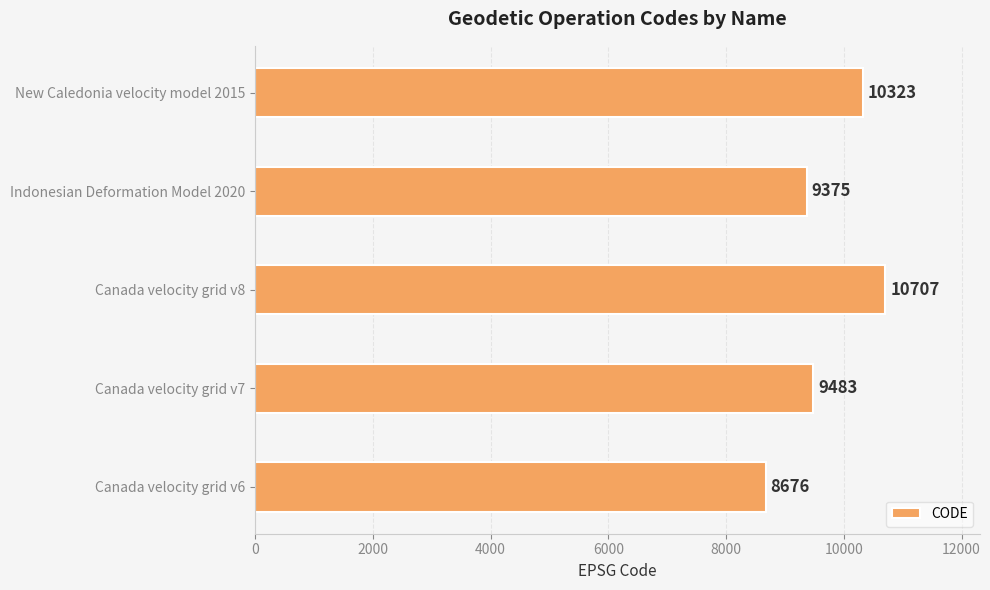

Reading bottom to top, list all the values displayed in this chart.

8676	9483	10707	9375	10323